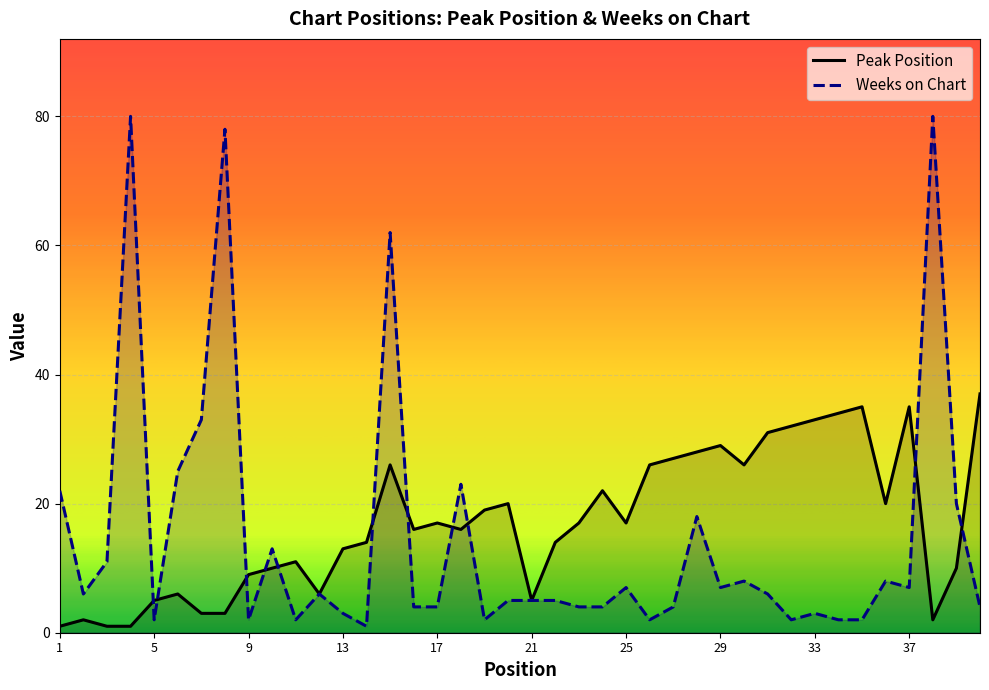

Reading left to right, extract all data points from this chart.

Peak Position: 1=1	2=2	3=1	4=1	5=5	6=6	7=3	8=3	9=9	10=10	11=11	12=6	13=13	14=14	15=26	16=16	17=17	18=16	19=19	20=20	21=5	22=14	23=17	24=22	25=17	26=26	27=27	28=28	29=29	30=26	31=31	32=32	33=33	34=34	35=35	36=20	37=35	38=2	39=10	40=37
Weeks on Chart: 1=22	2=6	3=11	4=80	5=2	6=25	7=33	8=78	9=2	10=13	11=2	12=6	13=3	14=1	15=62	16=4	17=4	18=23	19=2	20=5	21=5	22=5	23=4	24=4	25=7	26=2	27=4	28=18	29=7	30=8	31=6	32=2	33=3	34=2	35=2	36=8	37=7	38=80	39=20	40=4